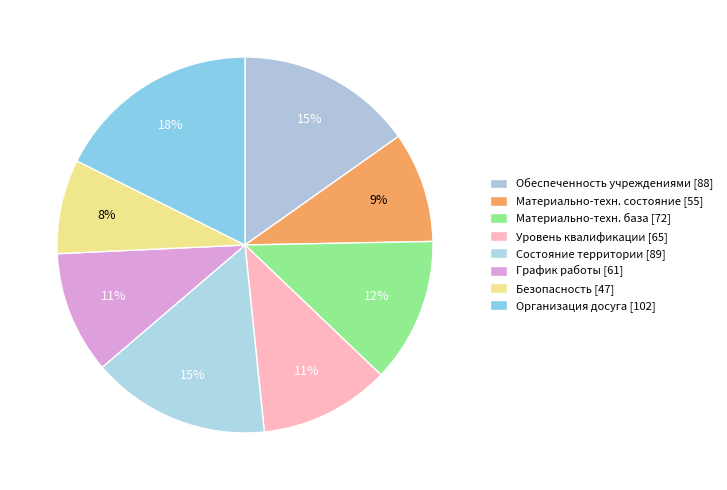

How many slices are in this pie chart?

8